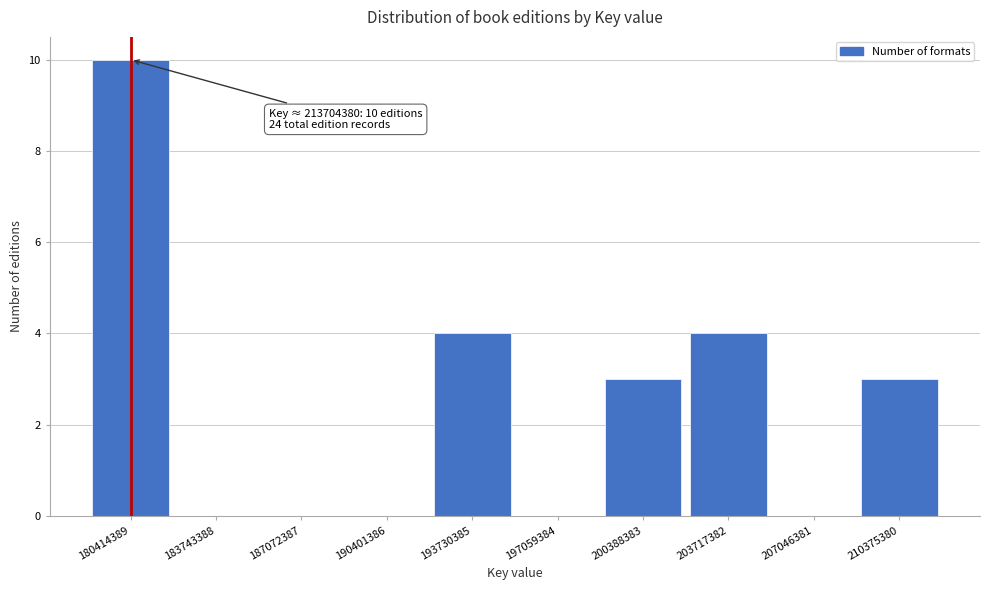

Reading right to left, what are all the values shown in this chart?

210375380=3	207046381=0	203717382=4	200388383=3	197059384=0	193730385=4	190401386=0	187072387=0	183743388=0	180414389=10